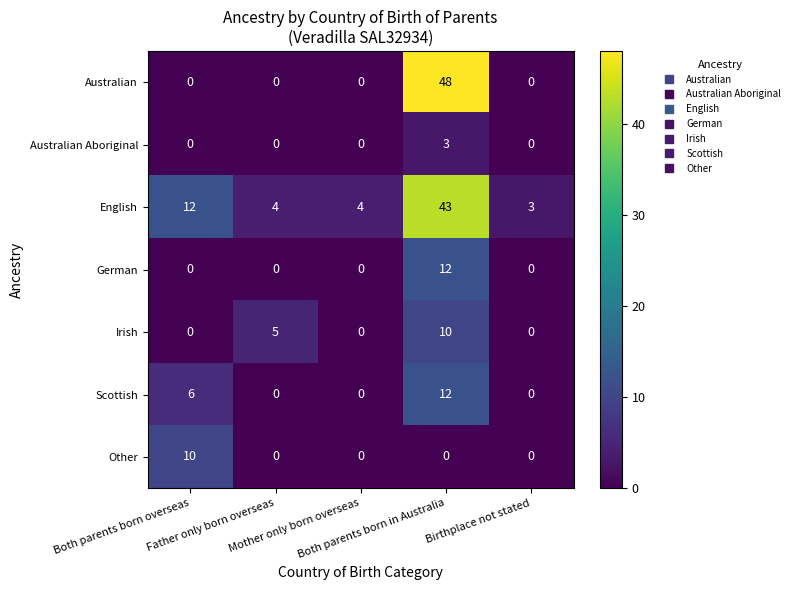

Between Father only born overseas and Mother only born overseas, which series saw the biggest shift?

Irish